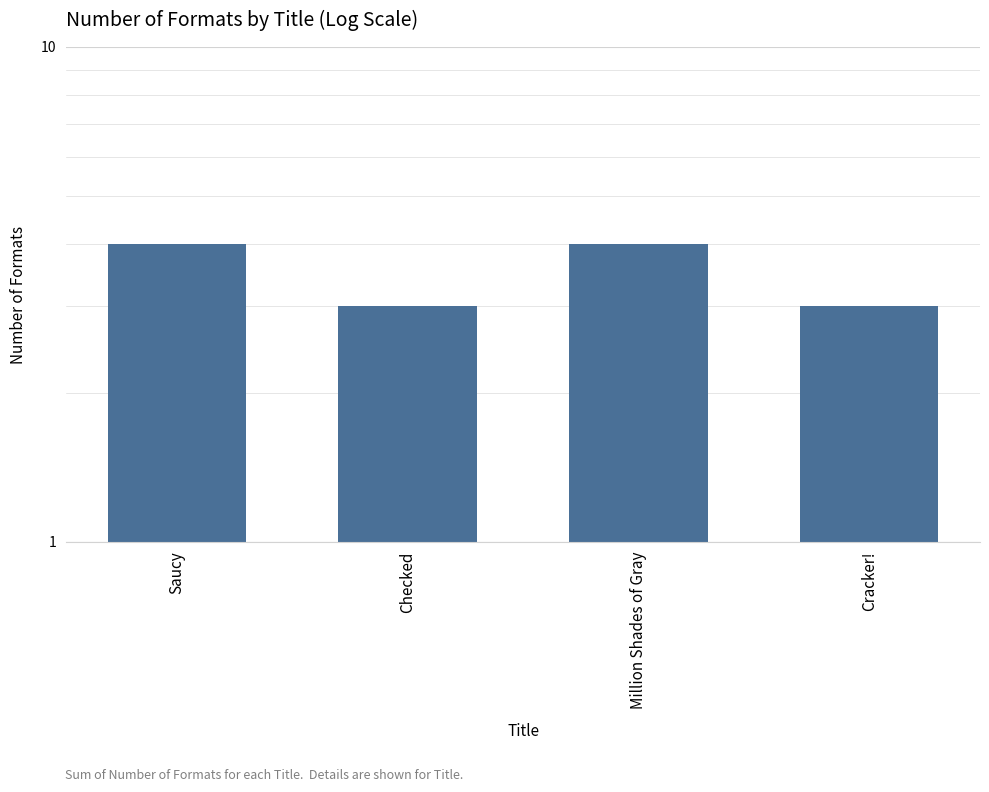

What position from the left is Checked?

2